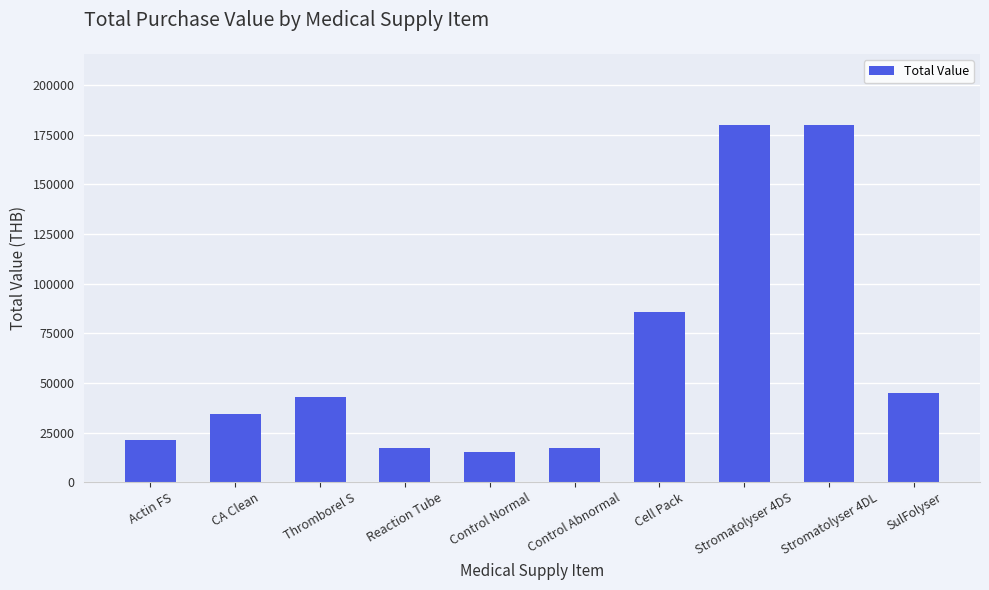

True or false: the data shows 270694 at Stromatolyser 4DS.

False